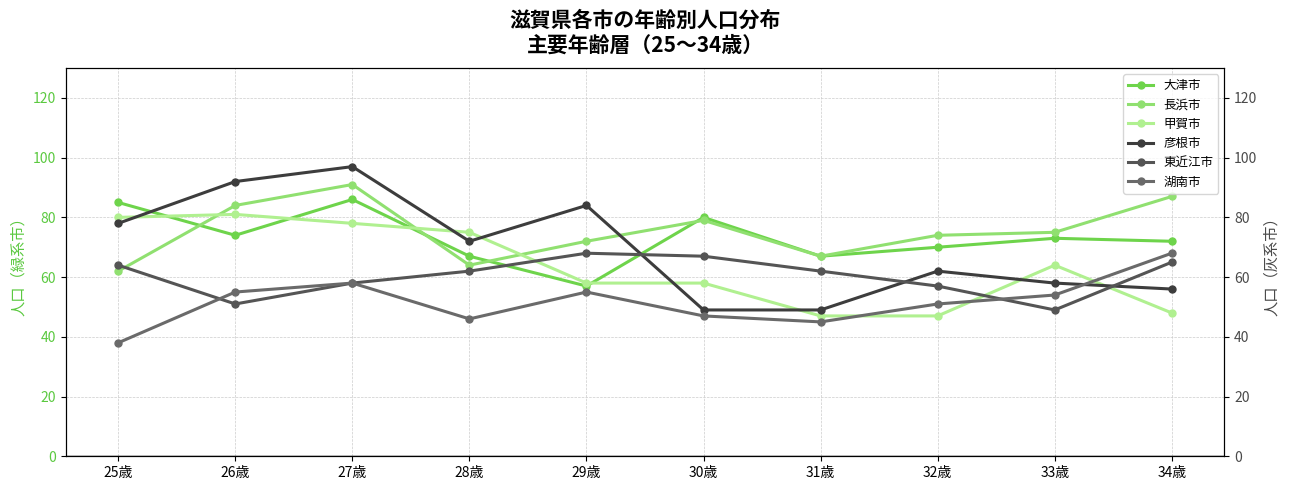

How many times do 彦根市 and 長浜市 cross each other?

1